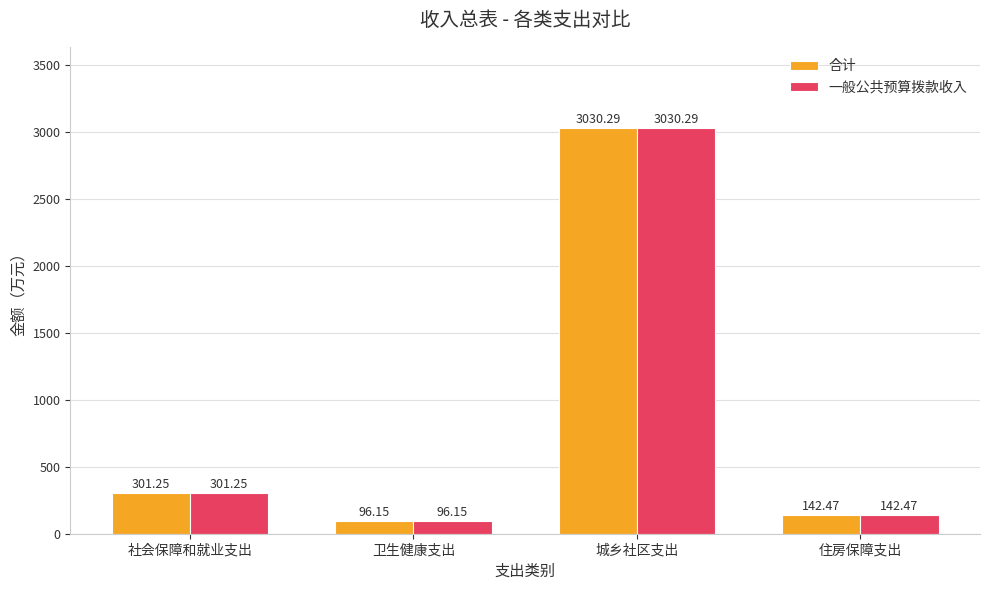

Which category has the lowest value across all series?

卫生健康支出